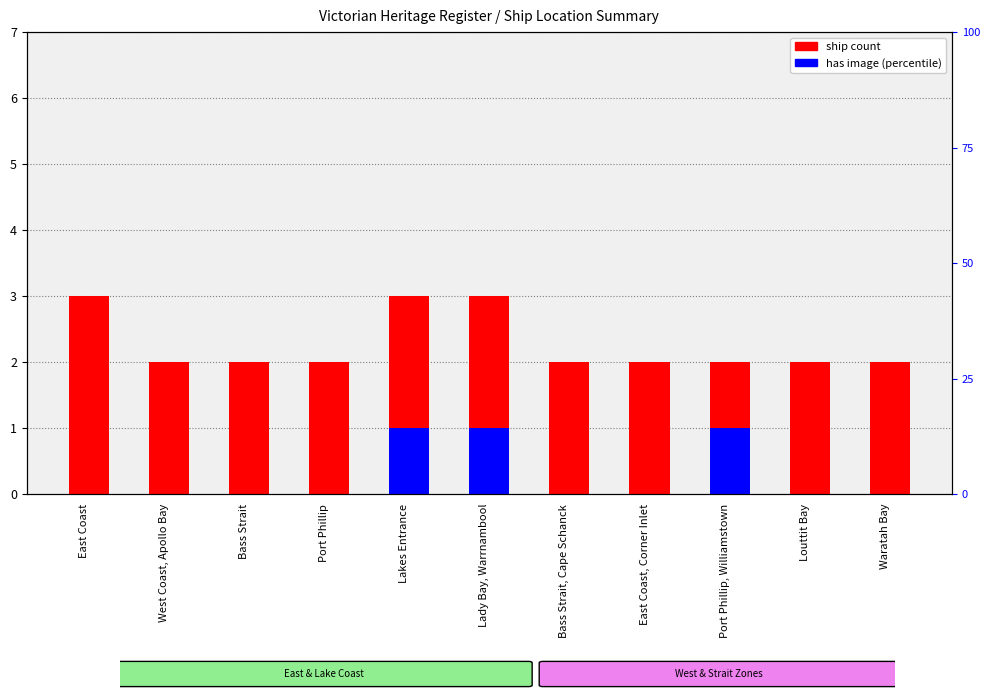

What is the value of the ship count bar at the 5th from the left?

3